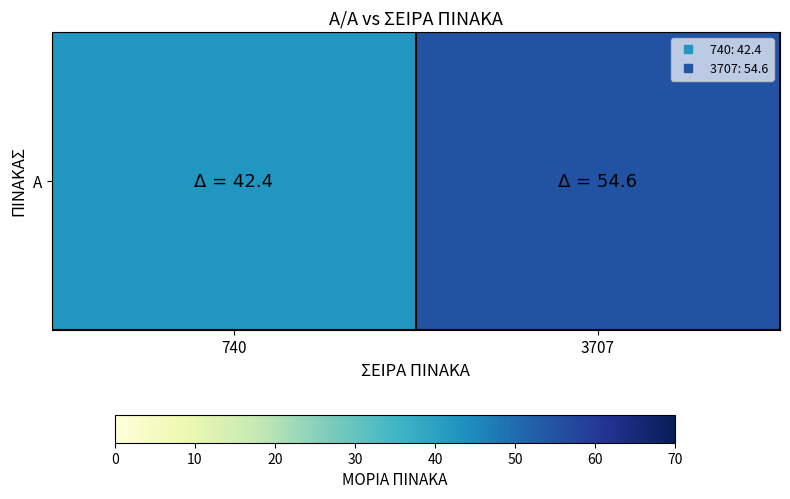

Read the value at 3707.

54.6